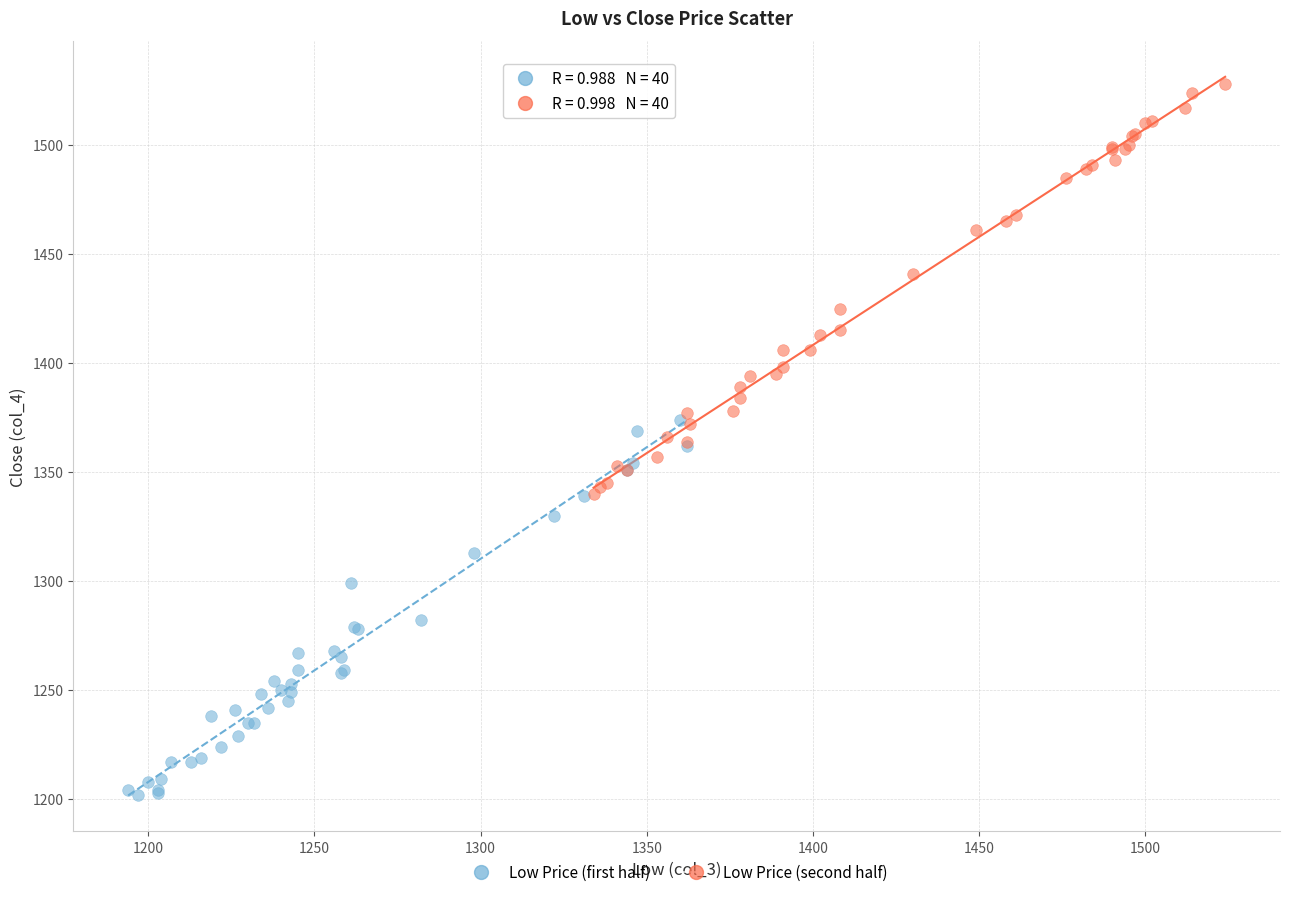

Which series reaches the maximum Y coordinate?

Low Price (second half)